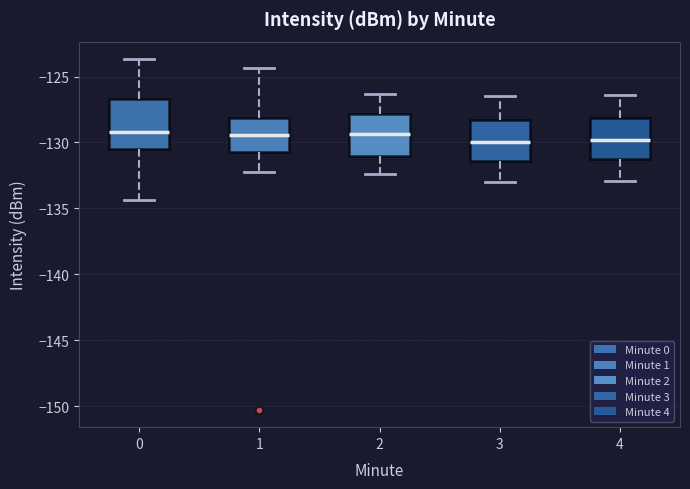

Reading left to right, transcribe this box plot: for each box, give where its median line is, the range the box spans, and where its two whiskers end, as read against the y-axis. The values are not printed on the chart, so give them approximately, as read against the axis.

0: median -129.0, box -130.5 to -126.5, whiskers -134.5 to -123.5
1: median -129.5, box -130.5 to -128.0, whiskers -132.5 to -124.5
2: median -129.5, box -131.0 to -128.0, whiskers -132.5 to -126.5
3: median -130.0, box -131.5 to -128.5, whiskers -133.0 to -126.5
4: median -130.0, box -131.5 to -128.0, whiskers -133.0 to -126.5